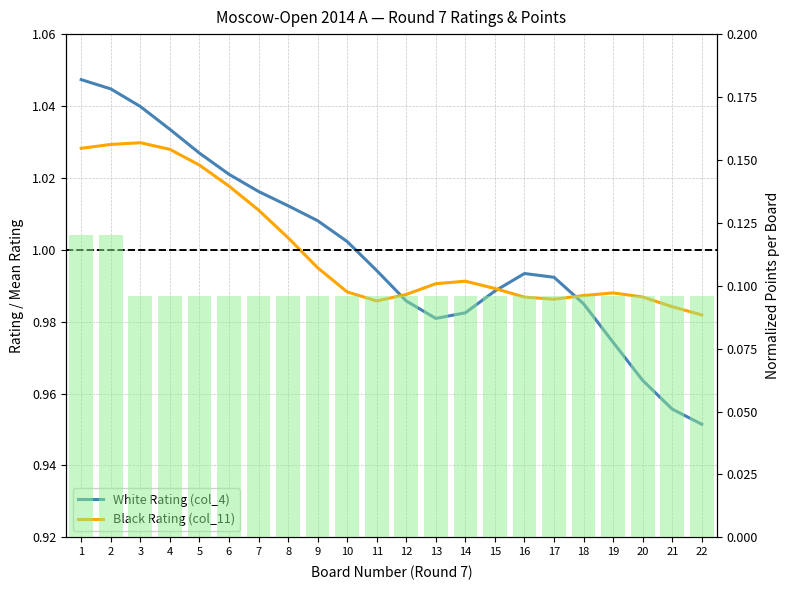

The Black Rating (col_11) series shows 1.7 at 9. True or false?

False